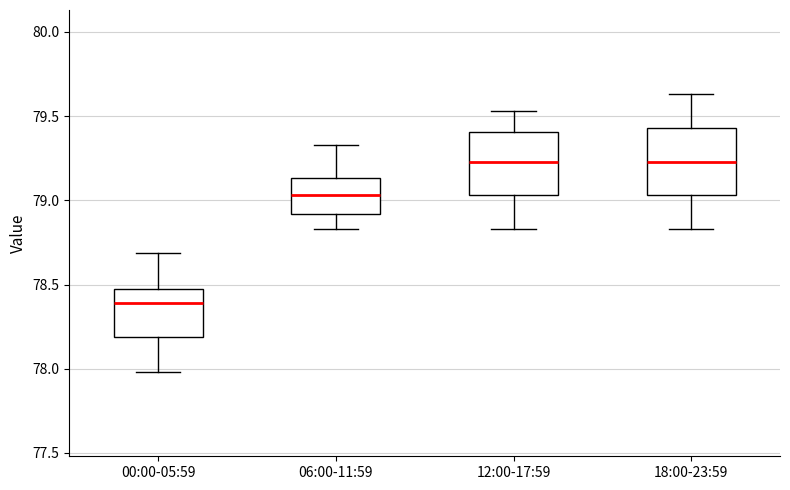

Where is the lower edge of the box for 06:00-11:59 on the y-axis? The values are not printed on the chart, so give them approximately, as read against the axis.

78.90